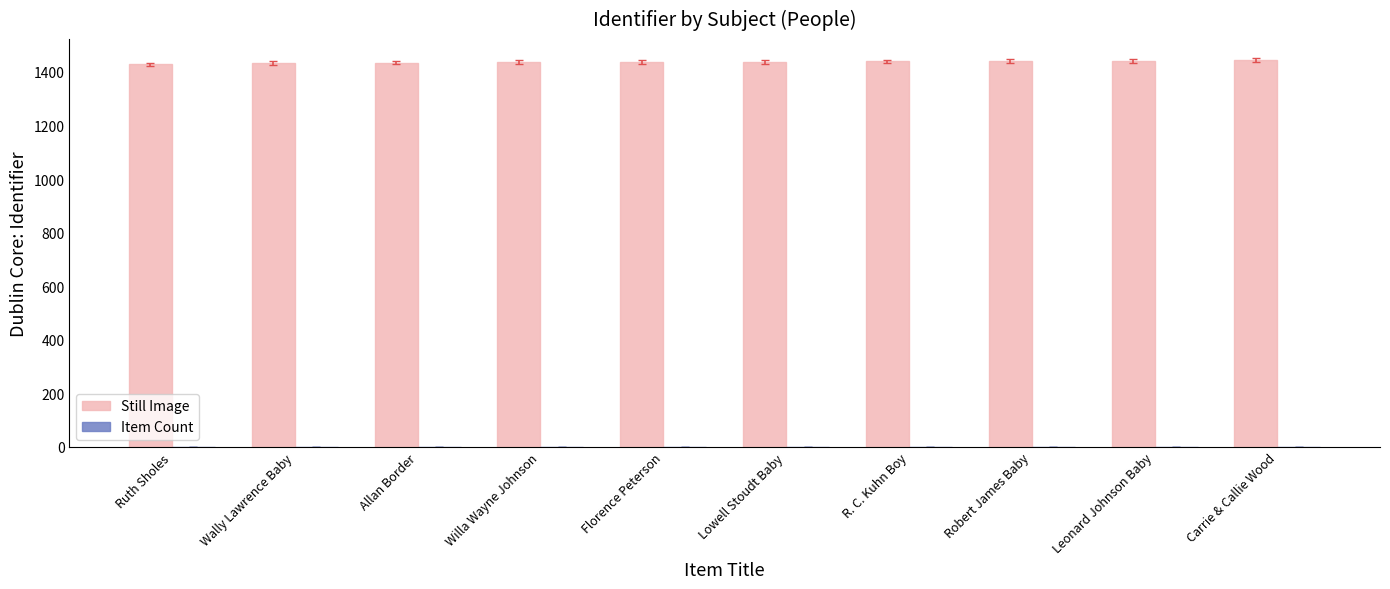

What is the greatest value displayed?

1443